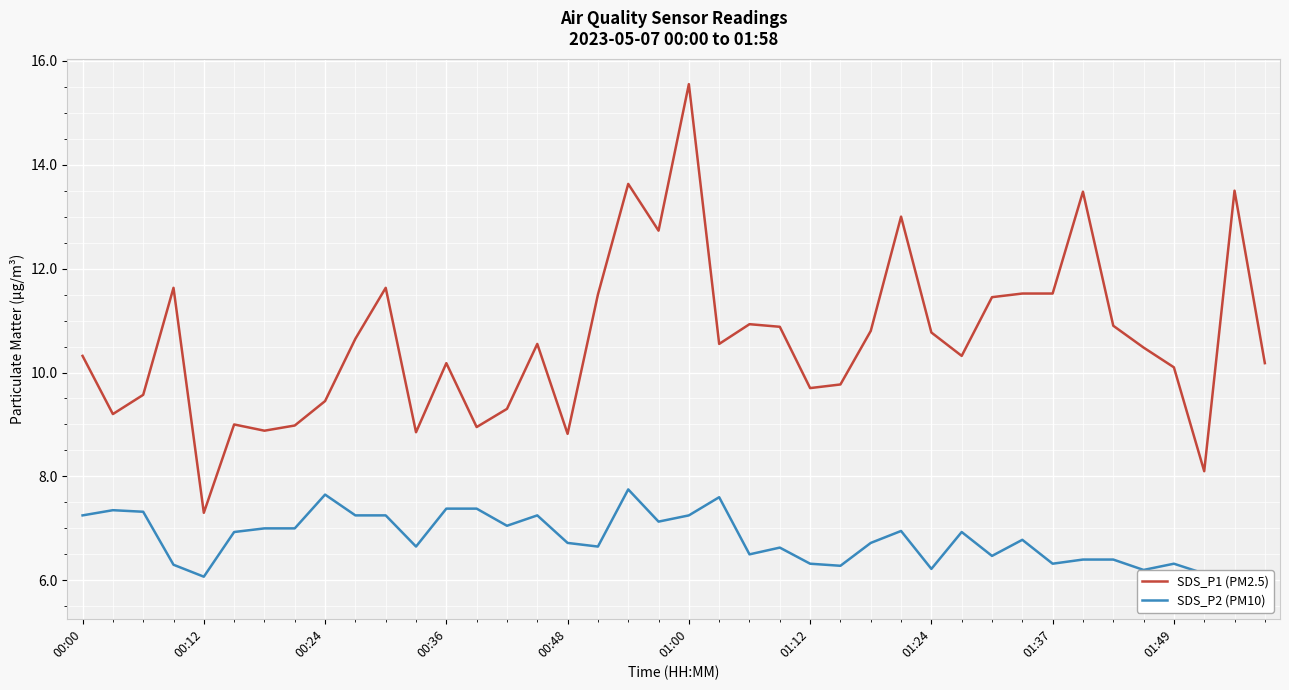

True or false: SDS_P1 (PM2.5) has a value of 10.2 at 00:36.

True